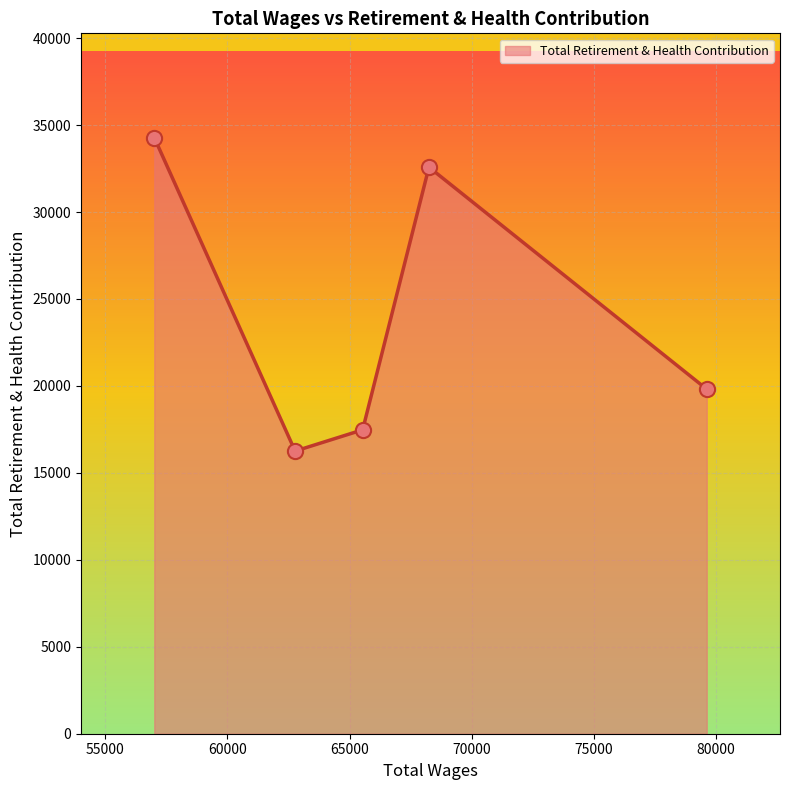

What is the sum of all values?

120396